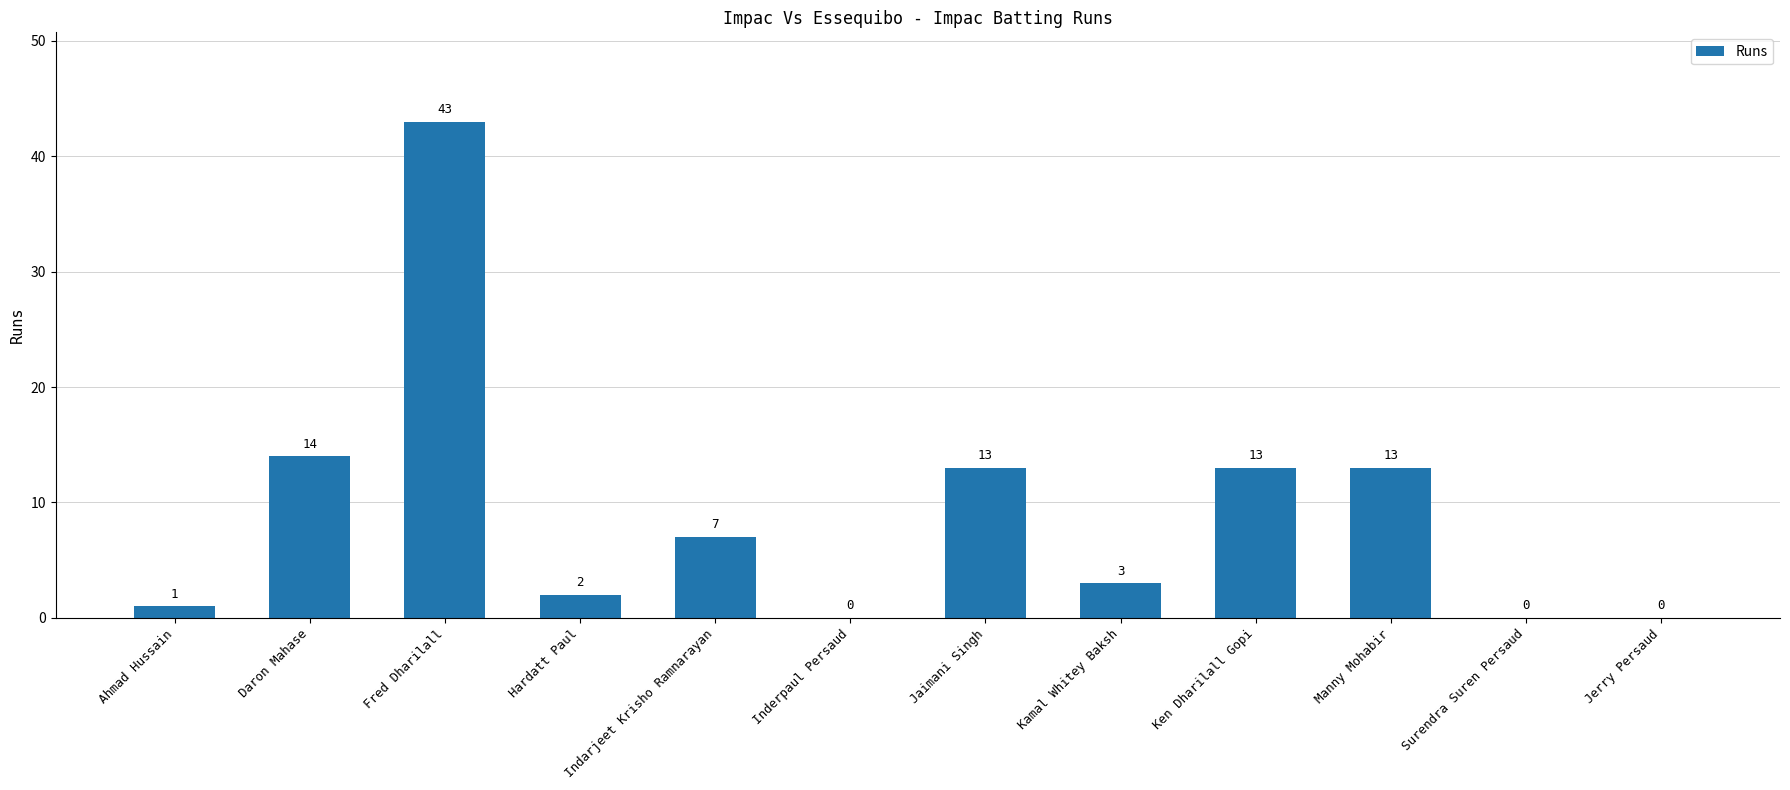

Which label corresponds to the largest value in the chart?

Fred Dharilall